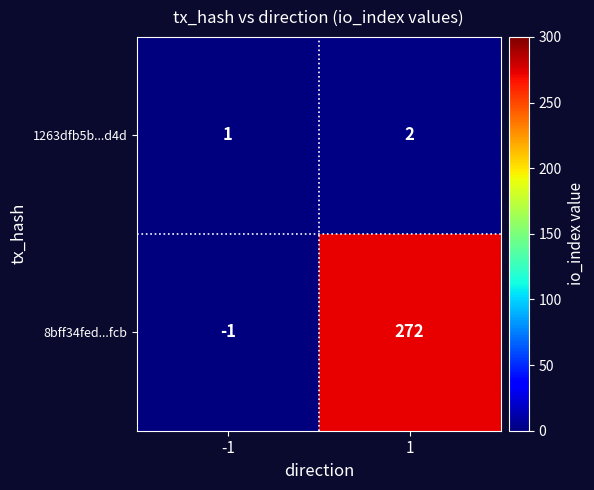

What is the average value of the 8bff34fed...fcb series?

136